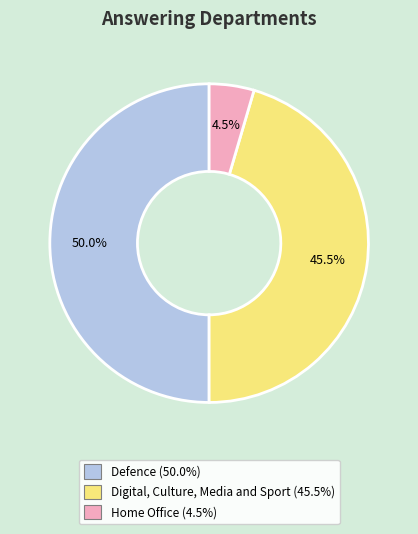

Does Digital, Culture, Media and Sport represent more than half of the total?

No